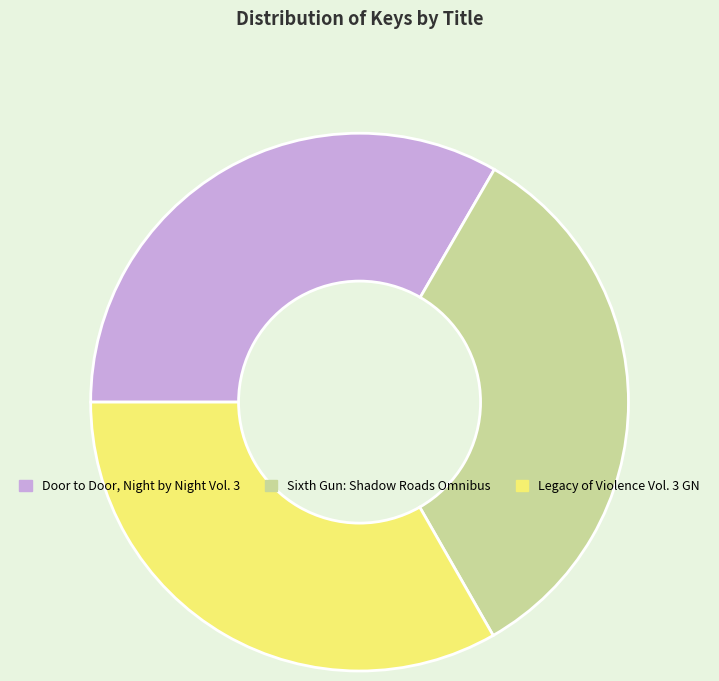

Do Legacy of Violence Vol. 3 GN and Door to Door, Night by Night Vol. 3 together represent more than half of the pie?

Yes